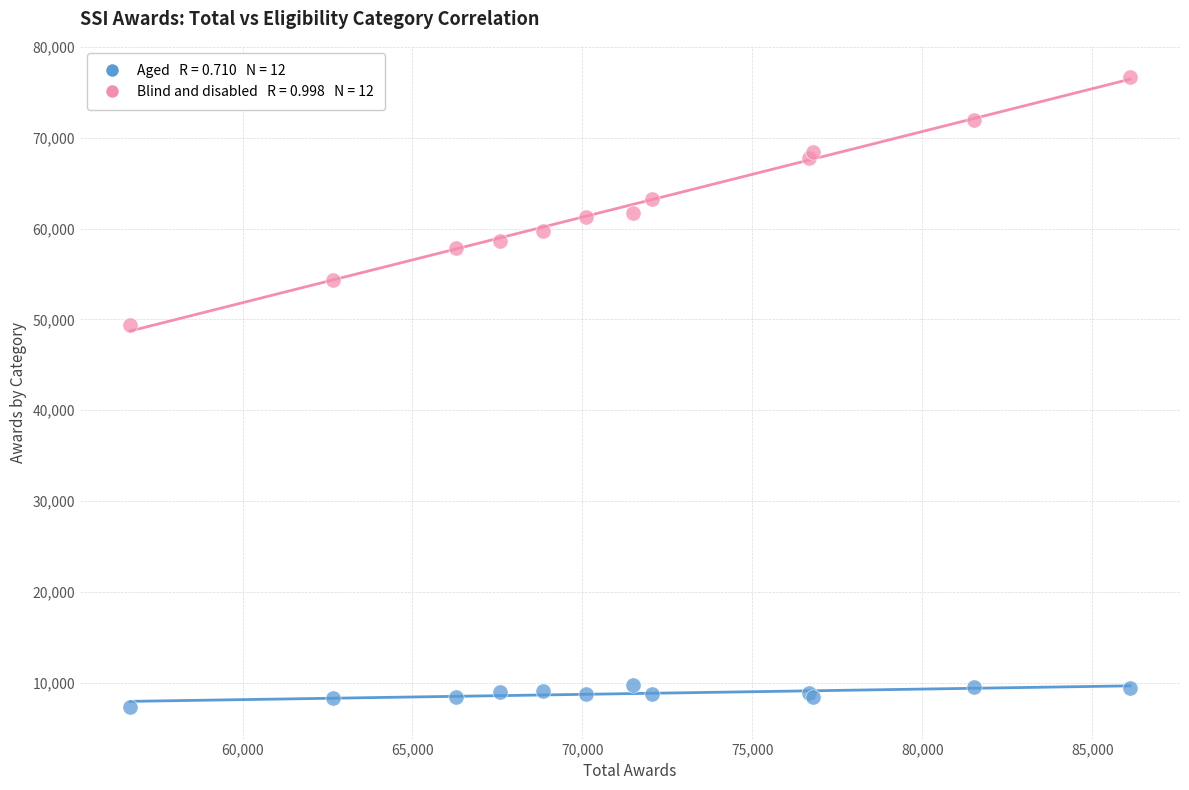

Across all series, what Y value is closest to 41990?

49350